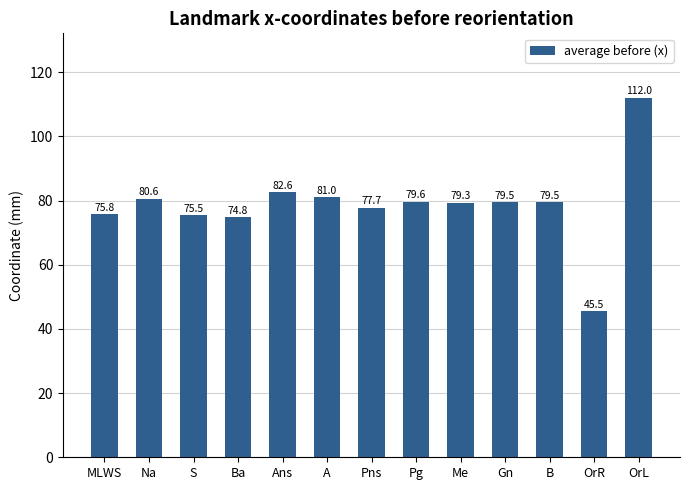

True or false: the data shows 80.6 at Na.

True